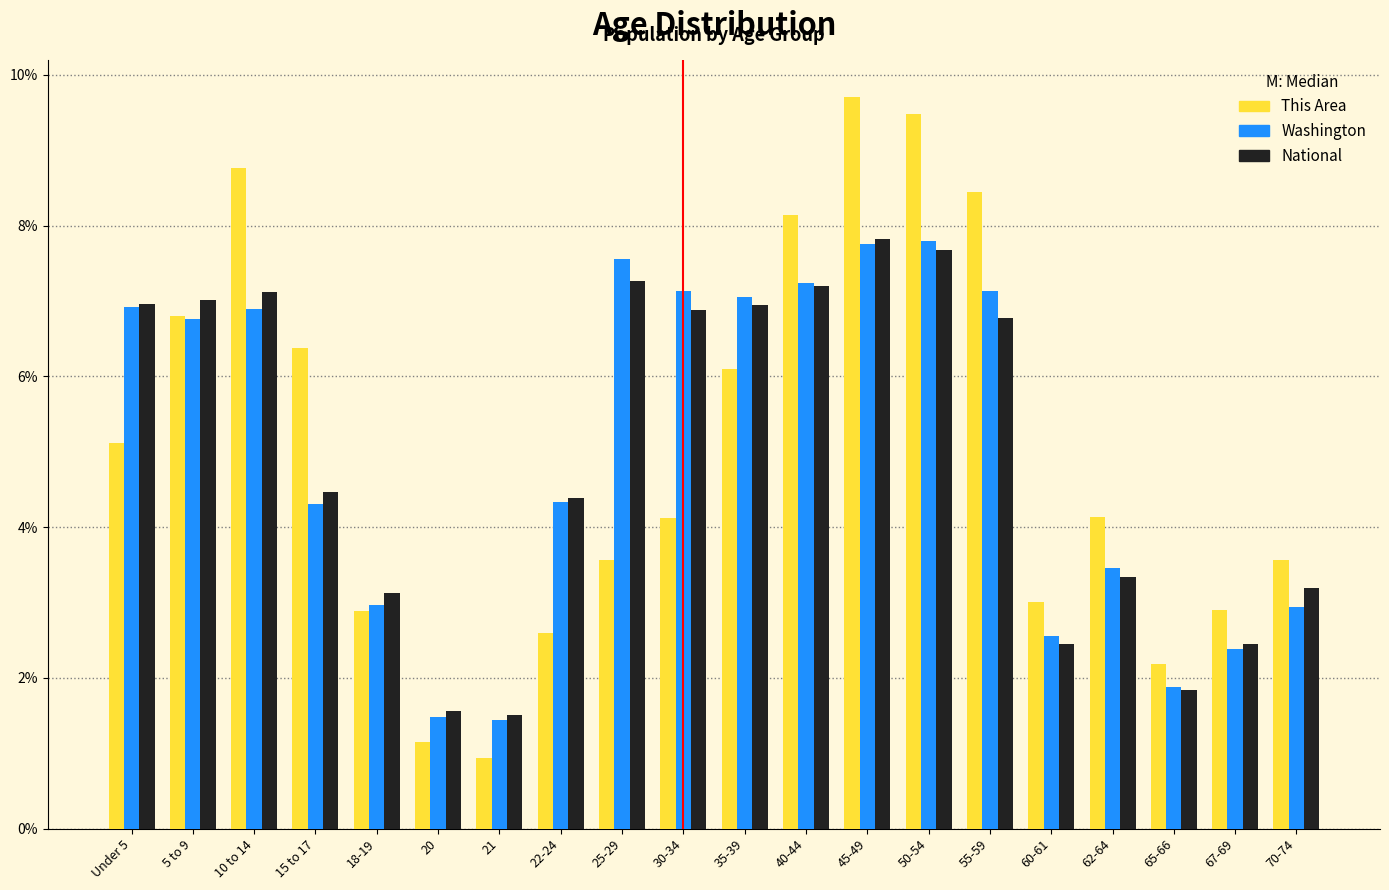

Is it true that This Area equals 0.9 at 21?

True